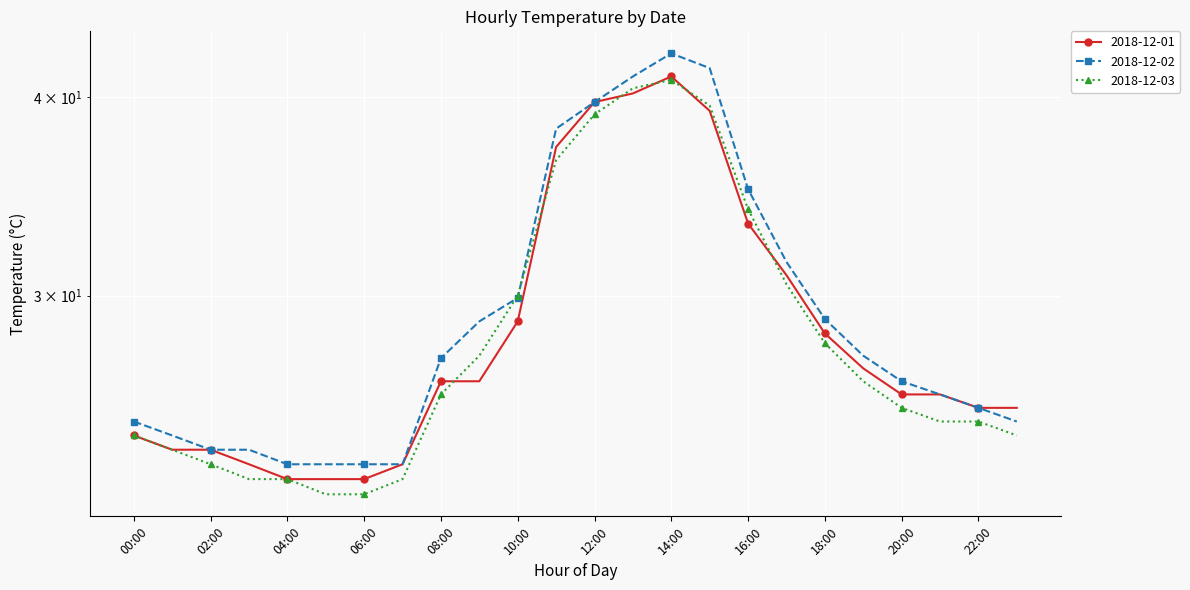

At which category does 2018-12-03 reach its first local peak?

14:00